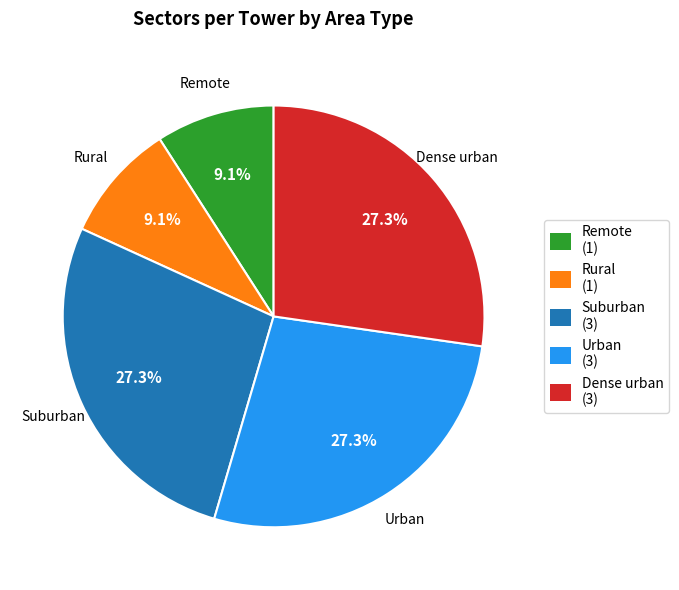

Is there a majority slice in this chart?

No